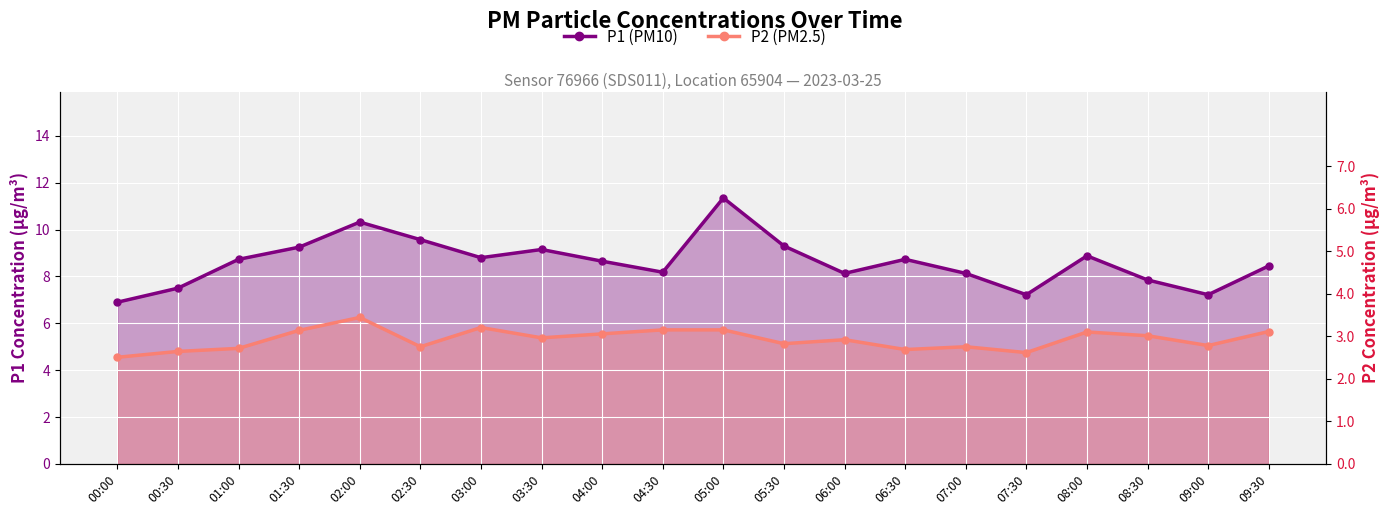

True or false: P1 (PM10) and P2 (PM2.5) intersect in this chart.

False